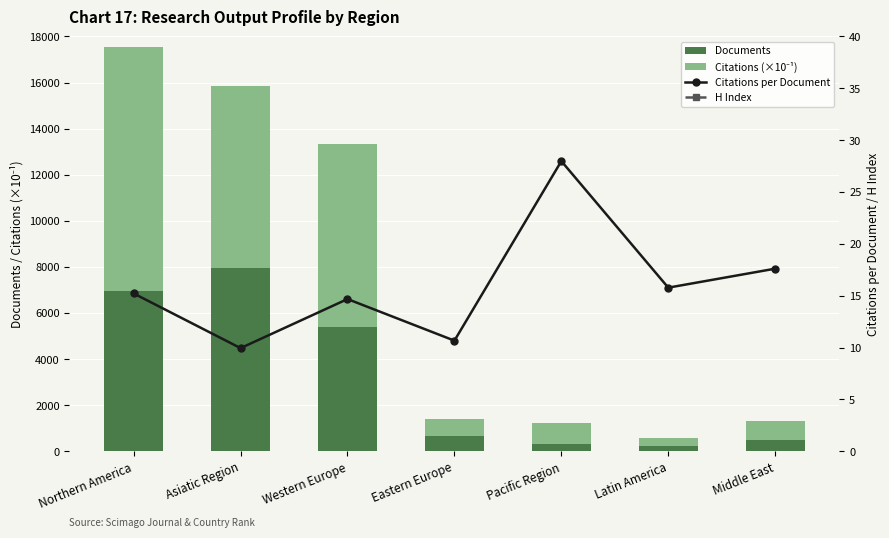

Are the bars grouped side by side (vs. stacked)?

Yes